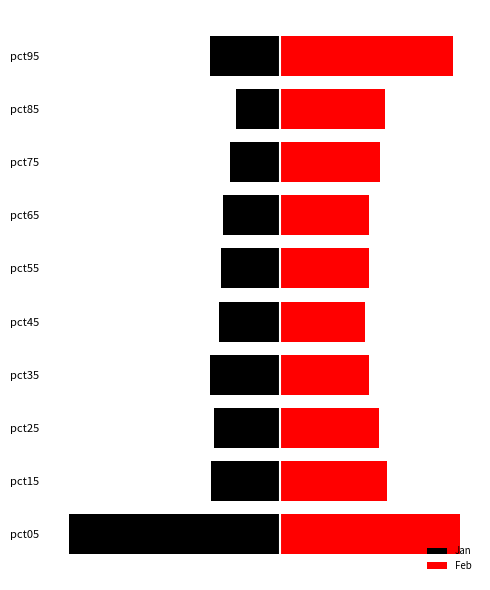

Reading left to right, transcribe all the data shown in this chart.

Jan: -2.0	-0.6	-0.6	-0.7	-0.6	-0.6	-0.5	-0.5	-0.4	-0.7
Feb: 1.7	1.0	0.9	0.8	0.8	0.8	0.8	0.9	1.0	1.6